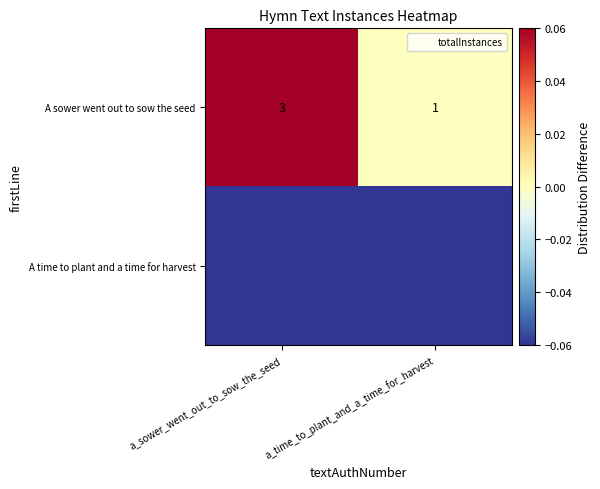

List the series in order of their overall mean, lowest first.

A time to plant and a time for harvest, A sower went out to sow the seed